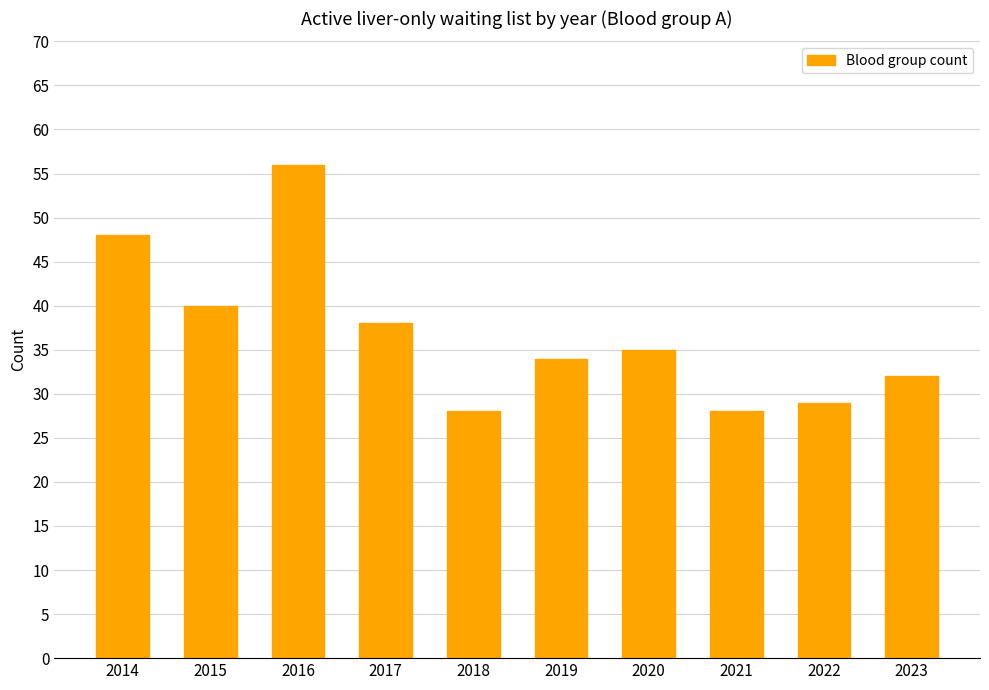

Is it true that the value at 2021 is 43?

False